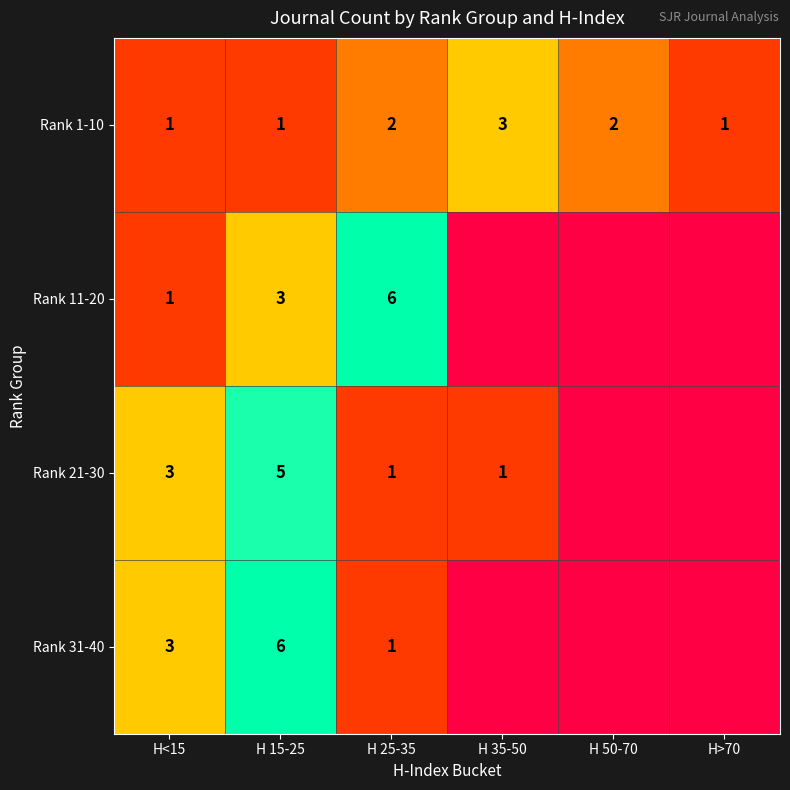

What is the spread (max minus min) of values at H 25-35?

5